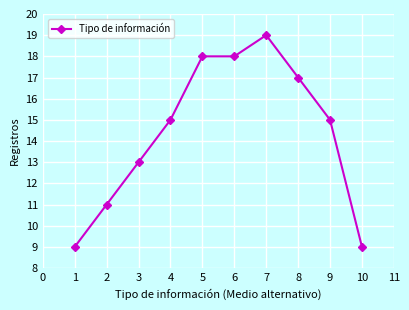

What is the value of the 4th point from the left?

15